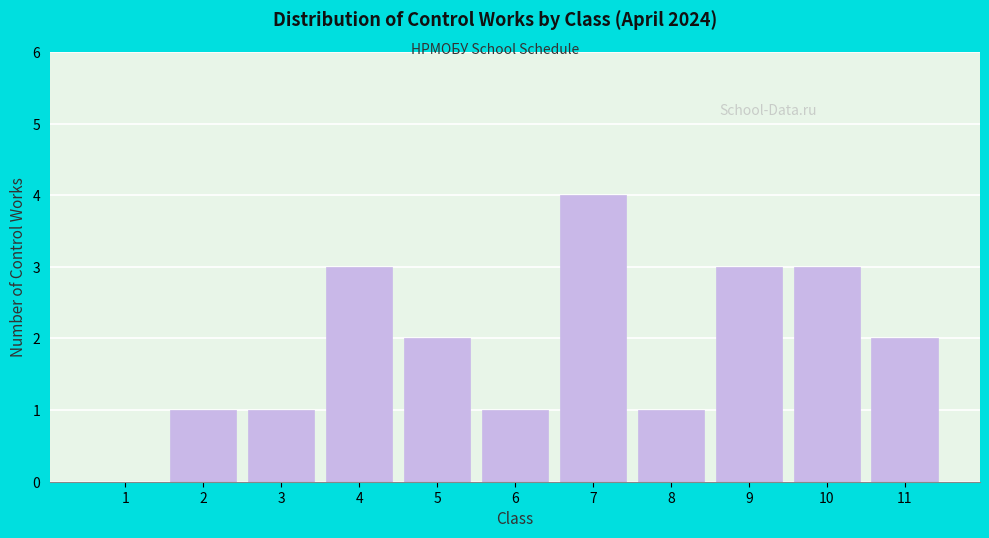

Reading left to right, list all the values displayed in this chart.

1=0	2=1	3=1	4=3	5=2	6=1	7=4	8=1	9=3	10=3	11=2